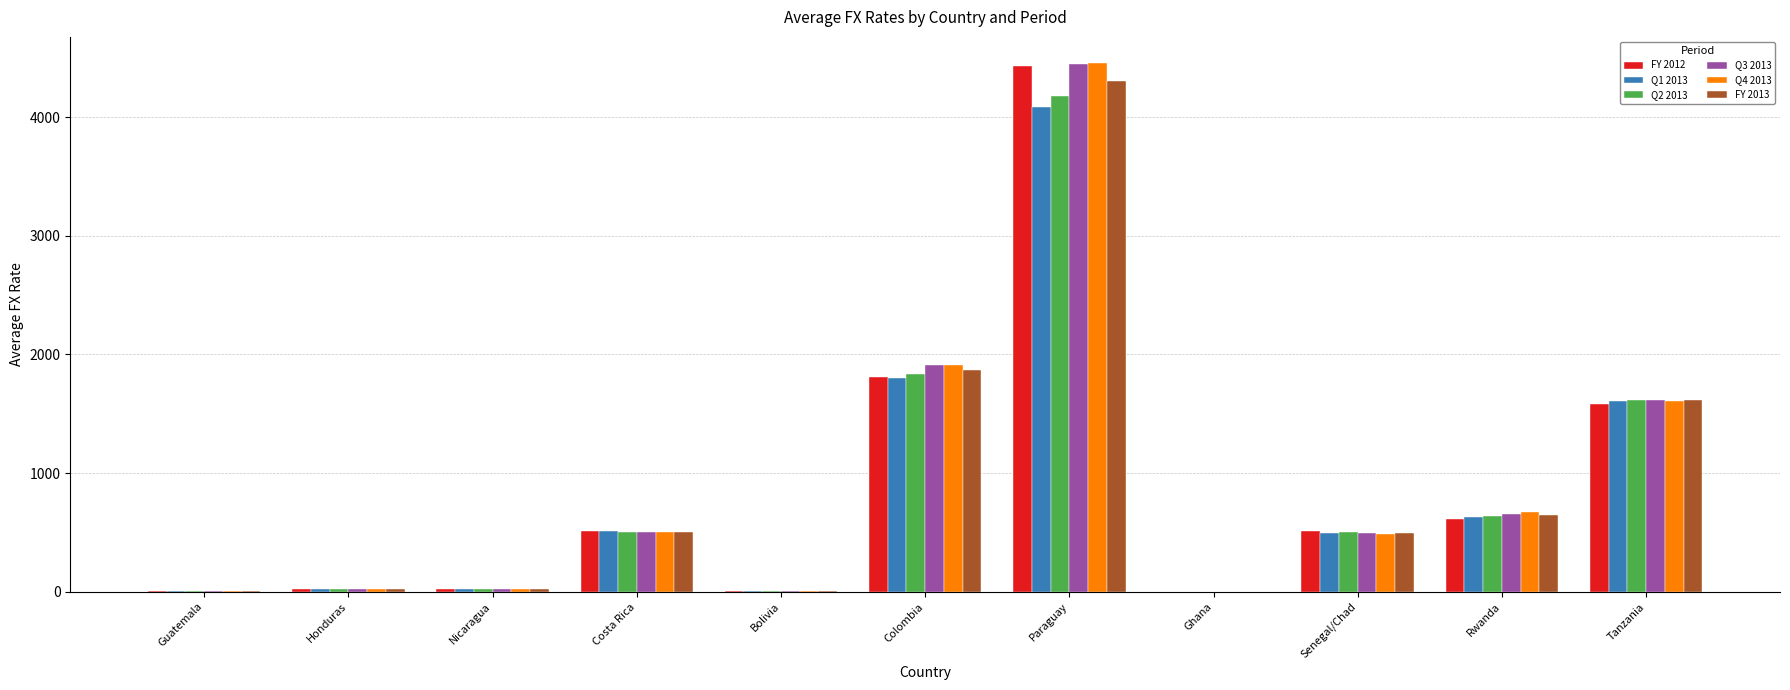

What is the sum of all Q4 2013 values?

9693.3